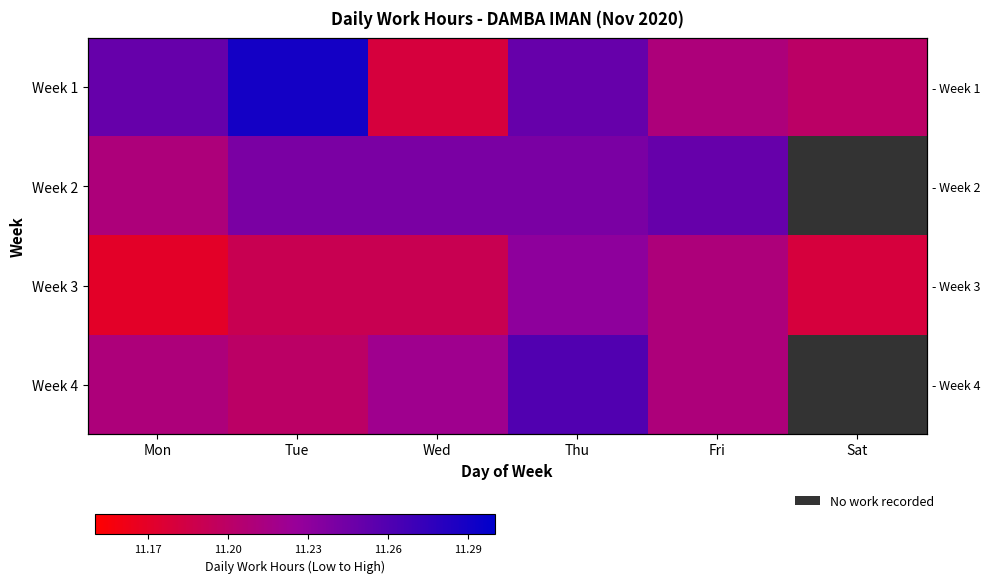

Which category has the highest value in the Week 3 series?

Thu